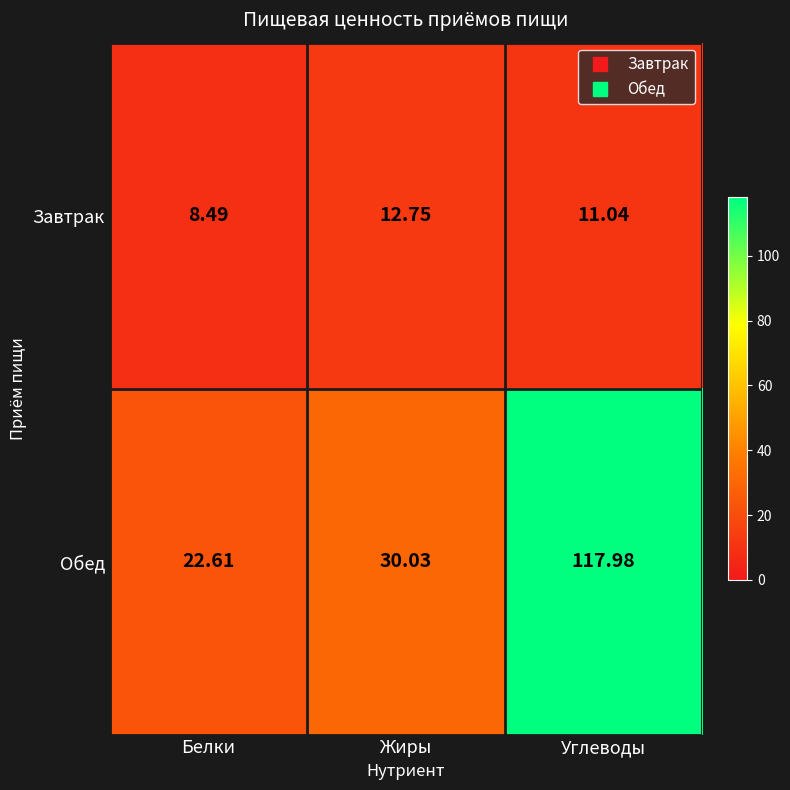

List the labels in order of Завтрак value, largest first.

Жиры, Углеводы, Белки